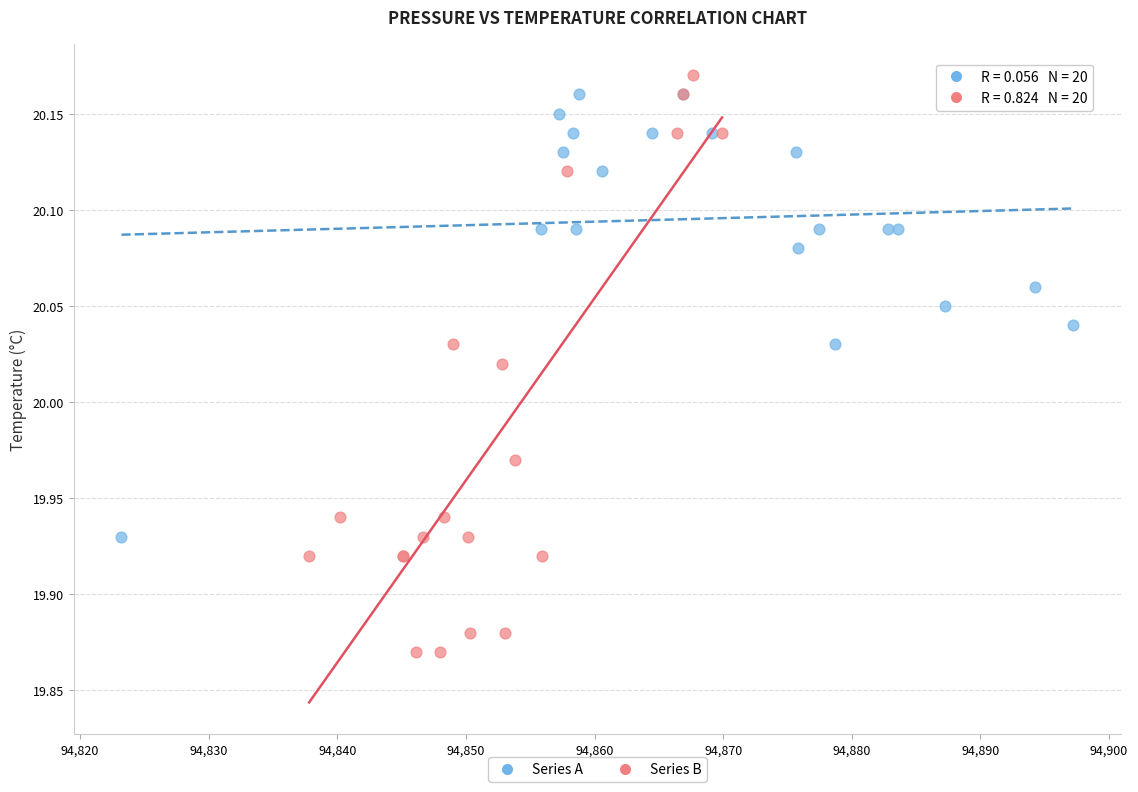

Which series has the largest Y range (max minus min)?

Series B